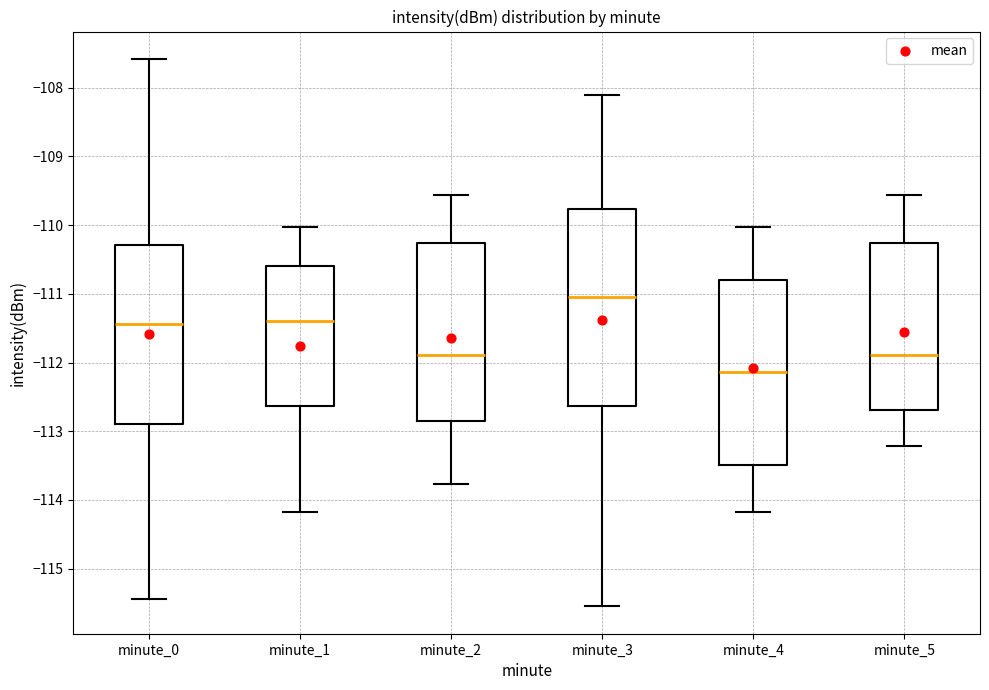

Which box's median line is the highest?

minute_3